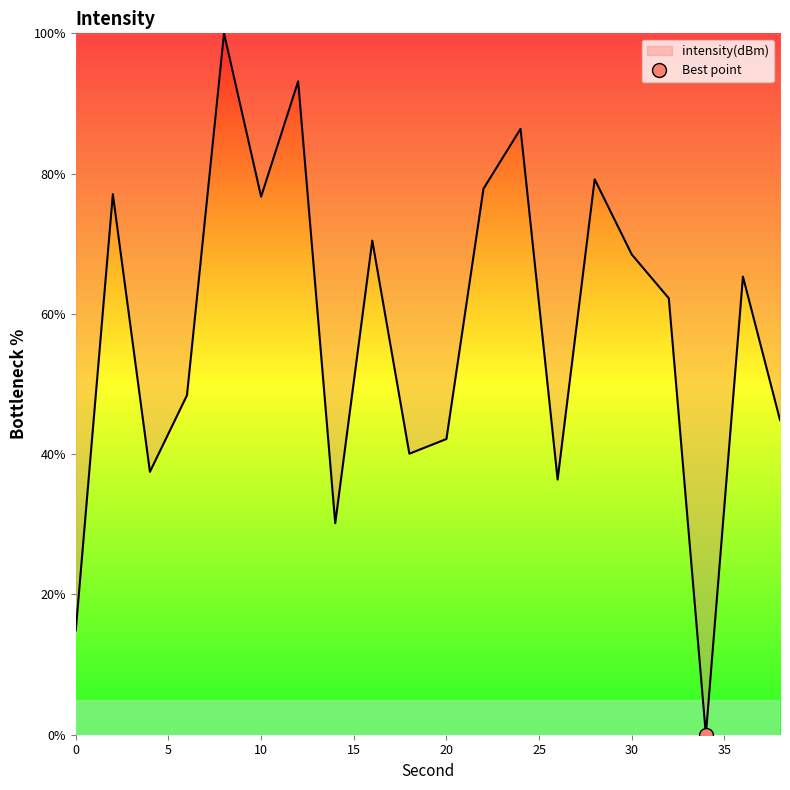

Which category has the highest value across all series?

8